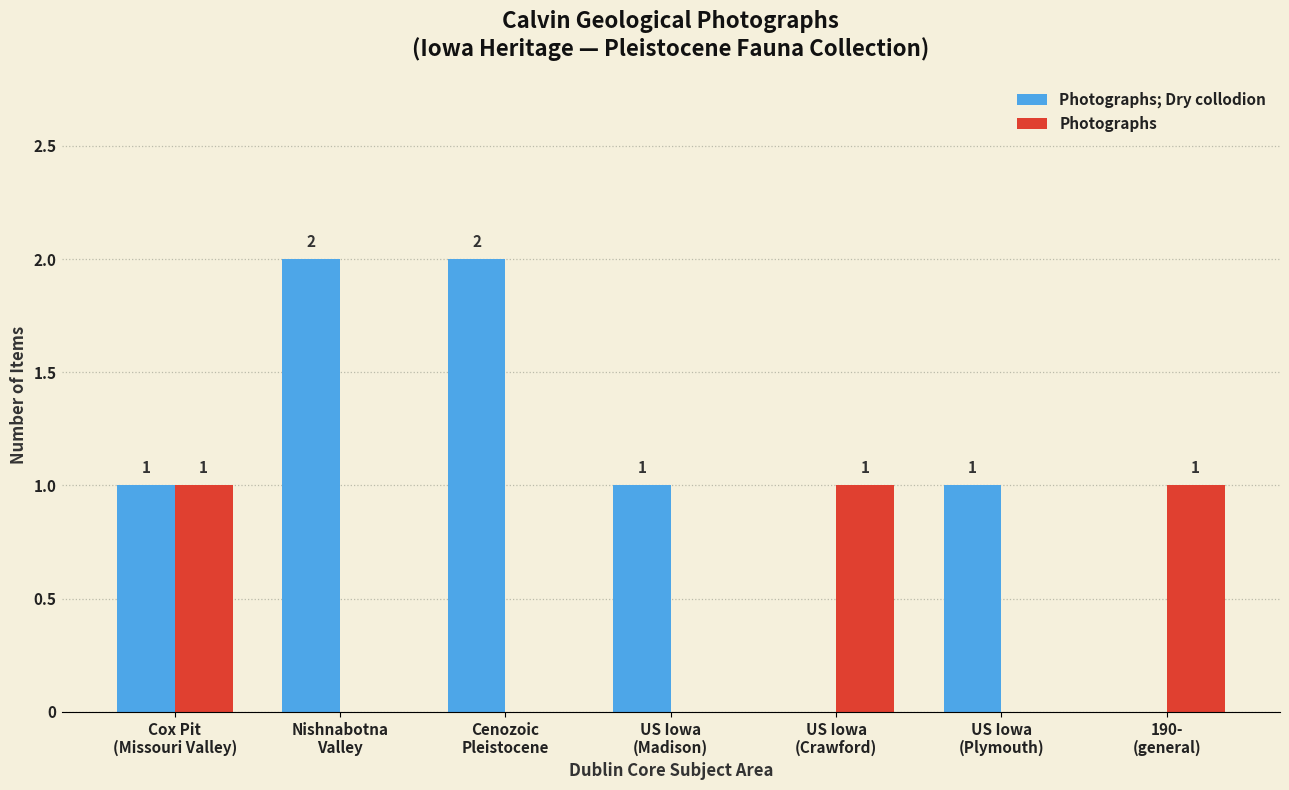

How many Photographs; Dry collodion values are between 0 and 2?

7